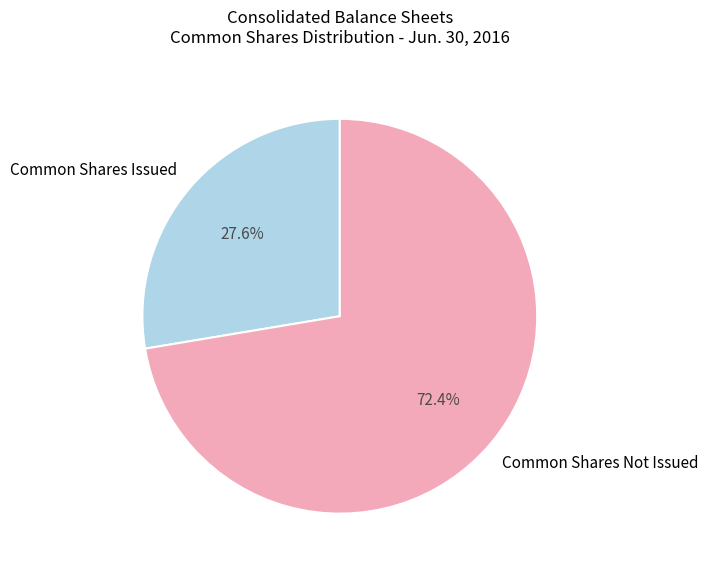

How many segments does this pie chart have?

2